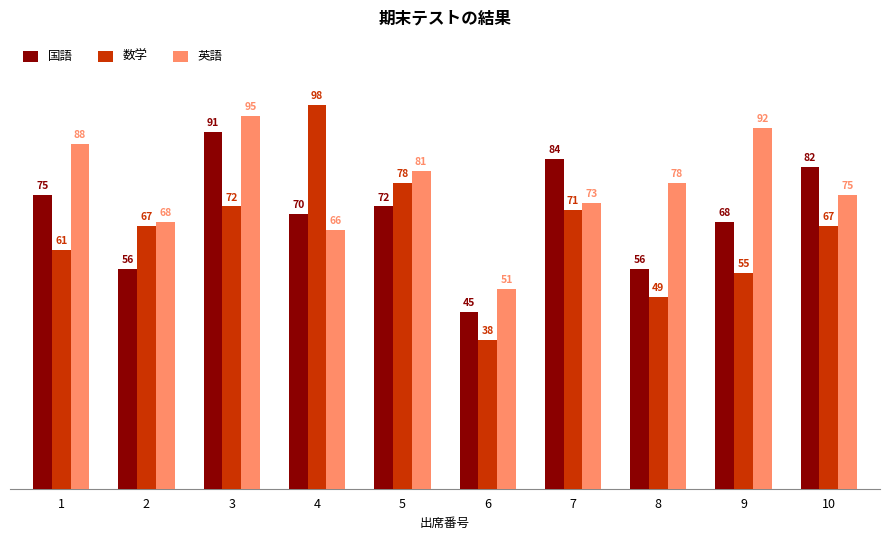

What is the sum of all 数学 values?

656